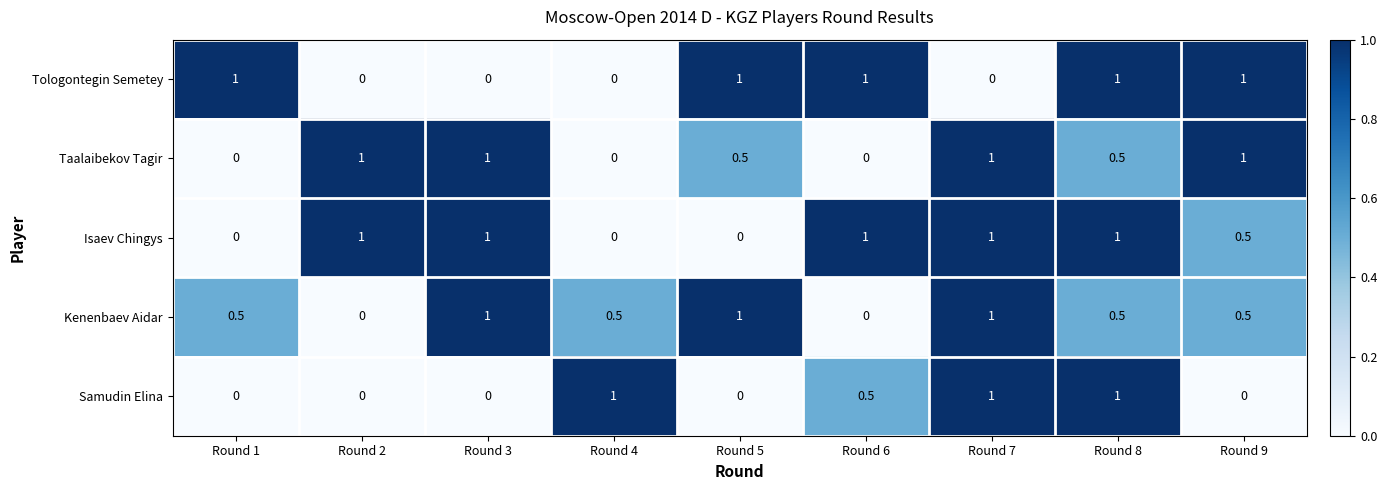

Which series has the largest total across all categories?

Isaev Chingys